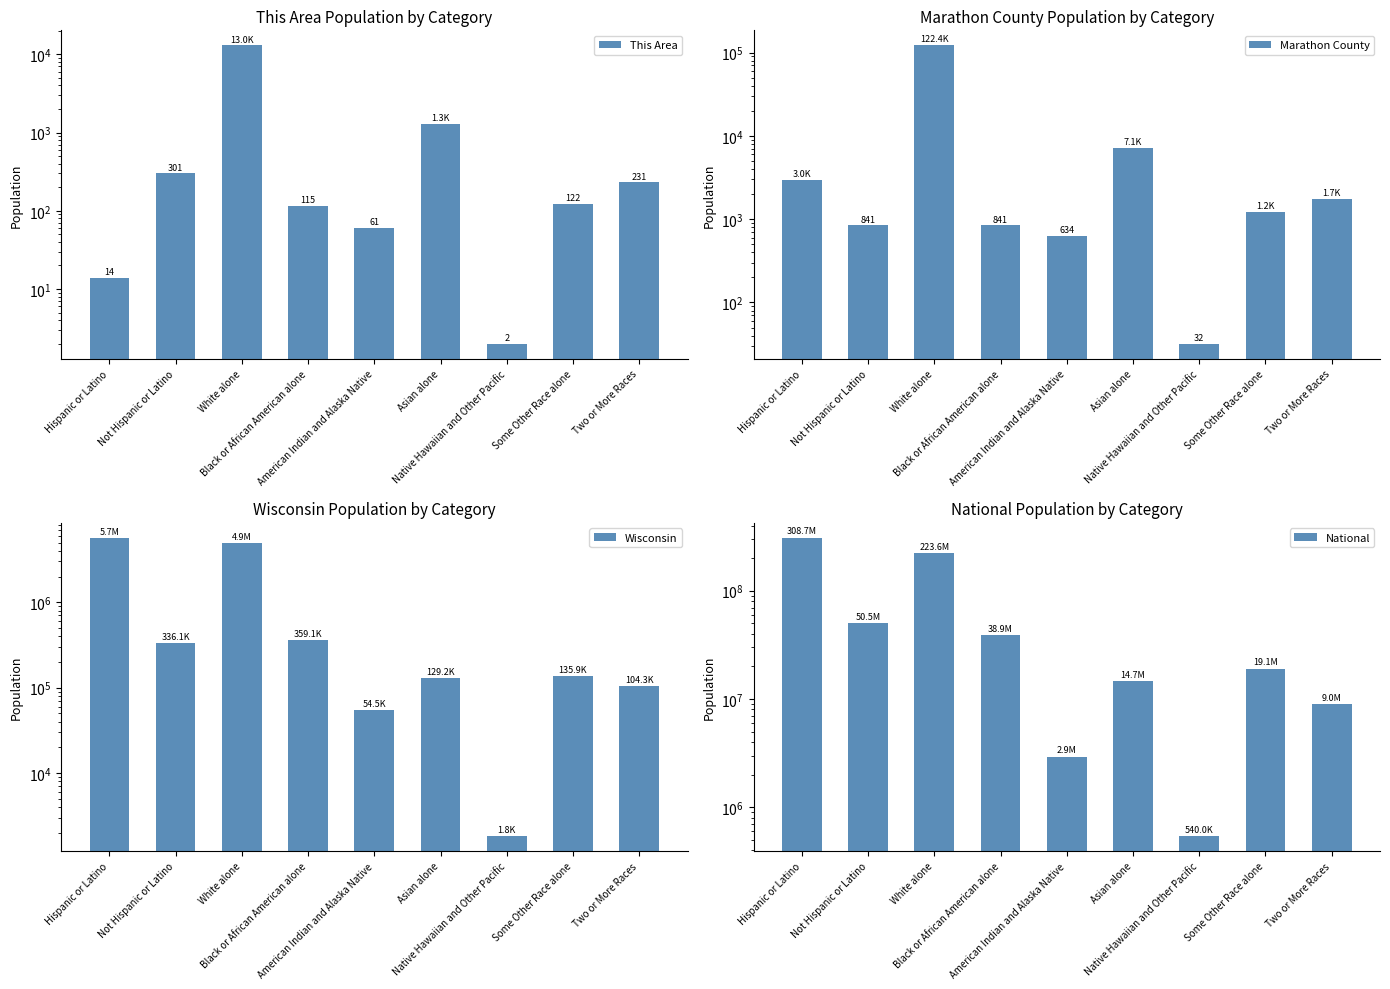

What is the greatest value displayed?

308745538